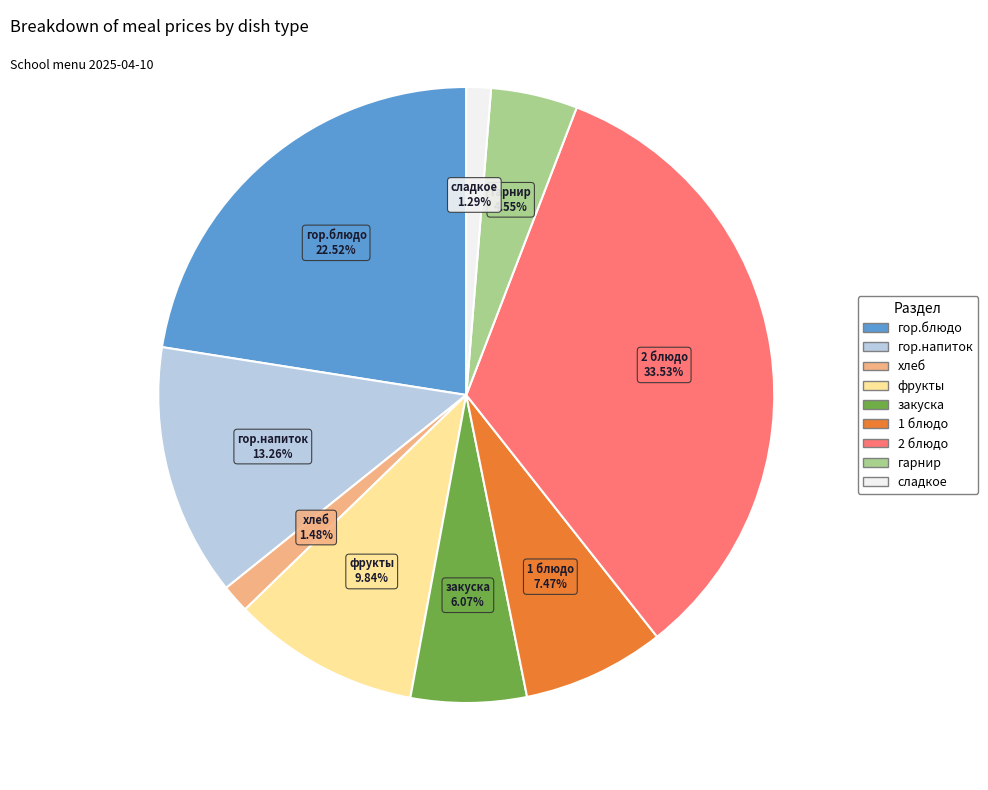

Is the sum of гор.напиток and сладкое greater than half?

No